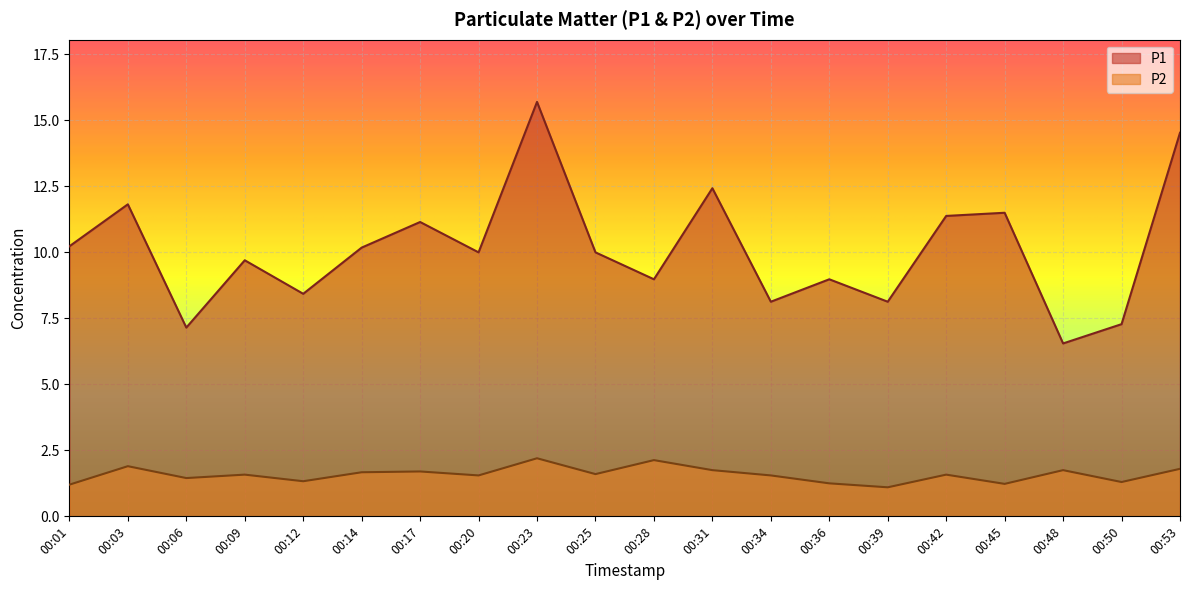

Reading left to right, extract all data points from this chart.

P1: 00:01=10.2	00:03=11.8	00:06=7.2	00:09=9.7	00:12=8.4	00:14=10.2	00:17=11.2	00:20=10.0	00:23=15.7	00:25=10.0	00:28=9.0	00:31=12.4	00:34=8.1	00:36=9.0	00:39=8.1	00:42=11.4	00:45=11.5	00:48=6.5	00:50=7.3	00:53=14.5
P2: 00:01=1.2	00:03=1.9	00:06=1.4	00:09=1.6	00:12=1.3	00:14=1.7	00:17=1.7	00:20=1.6	00:23=2.2	00:25=1.6	00:28=2.1	00:31=1.8	00:34=1.6	00:36=1.2	00:39=1.1	00:42=1.6	00:45=1.2	00:48=1.8	00:50=1.3	00:53=1.8